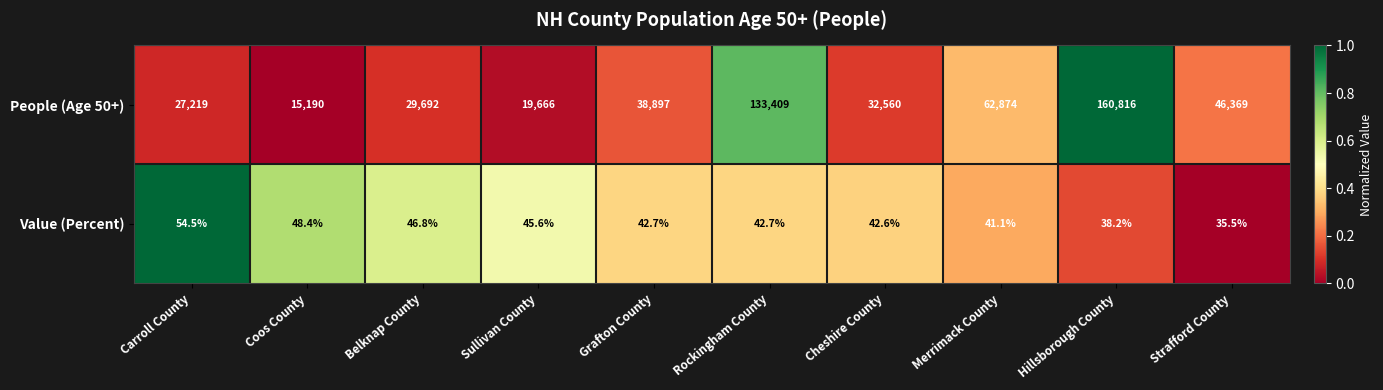

Which series has the widest spread of values?

People (Age 50+)